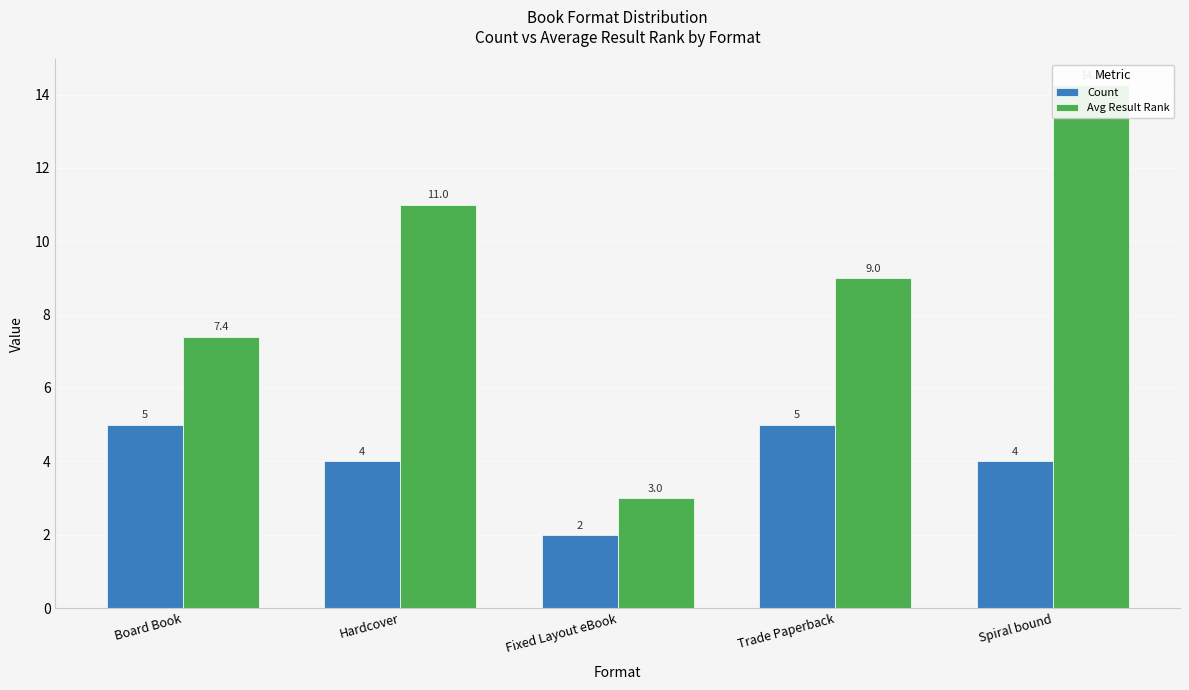

What is the difference between the highest and lowest values at Fixed Layout eBook?

1.0